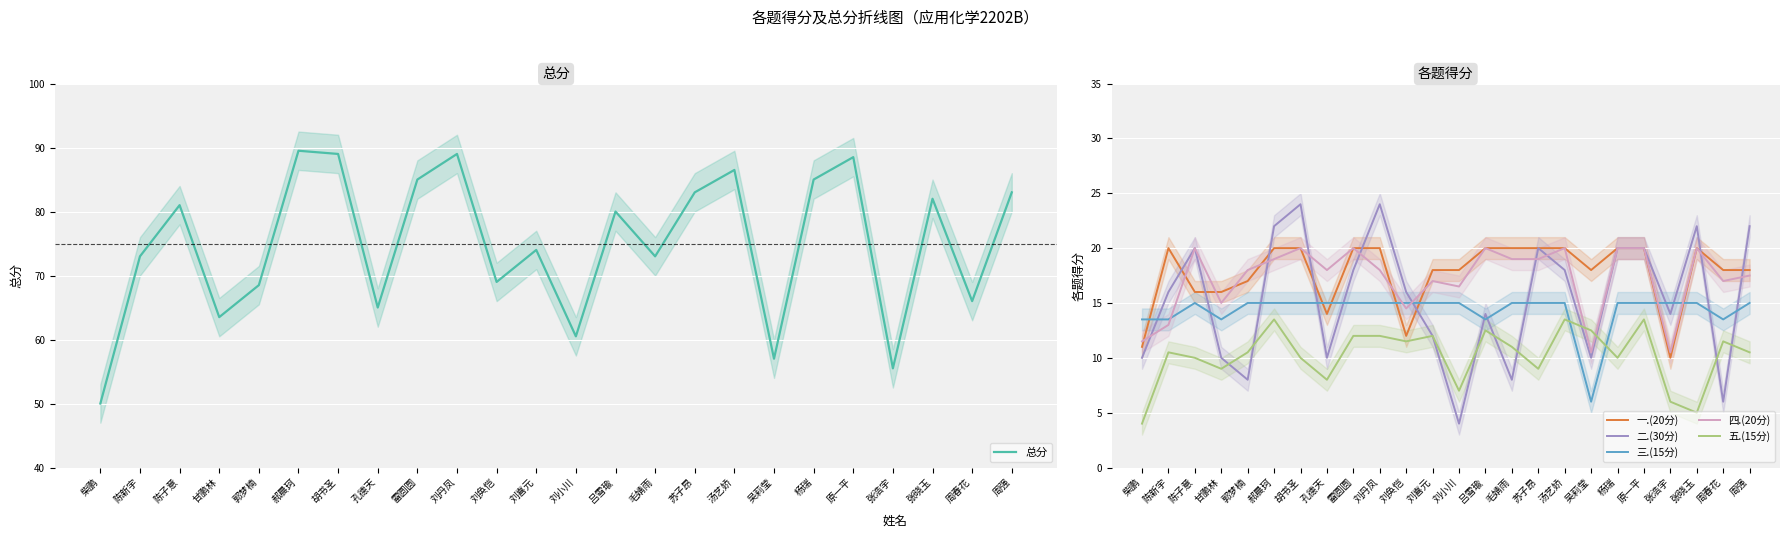

Reading left to right, transcribe all the data shown in this chart.

总分: 柴鹏=50.0	陈新宇=73.0	陈子意=81.0	甘鹏林=63.5	郭梦楠=68.5	郝晨珂=89.5	胡书圣=89.0	孔德天=65.0	雷圆圆=85.0	刘丹凤=89.0	刘奂恺=69.0	刘喜元=74.0	刘小川=60.5	吕雪瑜=80.0	毛婧雨=73.0	苏子昂=83.0	汤艺娇=86.5	吴莉莹=57.0	杨瑞=85.0	原一平=88.5	张浩宇=55.5	张晓玉=82.0	周春花=66.0	周强=83.0
一.(20分): 柴鹏=11.0	陈新宇=20.0	陈子意=16.0	甘鹏林=16.0	郭梦楠=17.0	郝晨珂=20.0	胡书圣=20.0	孔德天=14.0	雷圆圆=20.0	刘丹凤=20.0	刘奂恺=12.0	刘喜元=18.0	刘小川=18.0	吕雪瑜=20.0	毛婧雨=20.0	苏子昂=20.0	汤艺娇=20.0	吴莉莹=18.0	杨瑞=20.0	原一平=20.0	张浩宇=10.0	张晓玉=20.0	周春花=18.0	周强=18.0
二.(30分): 柴鹏=10.0	陈新宇=16.0	陈子意=20.0	甘鹏林=10.0	郭梦楠=8.0	郝晨珂=22.0	胡书圣=24.0	孔德天=10.0	雷圆圆=18.0	刘丹凤=24.0	刘奂恺=16.0	刘喜元=12.0	刘小川=4.0	吕雪瑜=14.0	毛婧雨=8.0	苏子昂=20.0	汤艺娇=18.0	吴莉莹=10.0	杨瑞=20.0	原一平=20.0	张浩宇=14.0	张晓玉=22.0	周春花=6.0	周强=22.0
三.(15分): 柴鹏=13.5	陈新宇=13.5	陈子意=15.0	甘鹏林=13.5	郭梦楠=15.0	郝晨珂=15.0	胡书圣=15.0	孔德天=15.0	雷圆圆=15.0	刘丹凤=15.0	刘奂恺=15.0	刘喜元=15.0	刘小川=15.0	吕雪瑜=13.5	毛婧雨=15.0	苏子昂=15.0	汤艺娇=15.0	吴莉莹=6.0	杨瑞=15.0	原一平=15.0	张浩宇=15.0	张晓玉=15.0	周春花=13.5	周强=15.0
四.(20分): 柴鹏=11.5	陈新宇=13.0	陈子意=20.0	甘鹏林=15.0	郭梦楠=18.0	郝晨珂=19.0	胡书圣=20.0	孔德天=18.0	雷圆圆=20.0	刘丹凤=18.0	刘奂恺=14.5	刘喜元=17.0	刘小川=16.5	吕雪瑜=20.0	毛婧雨=19.0	苏子昂=19.0	汤艺娇=20.0	吴莉莹=10.5	杨瑞=20.0	原一平=20.0	张浩宇=10.5	张晓玉=20.0	周春花=17.0	周强=17.5
五.(15分): 柴鹏=4.0	陈新宇=10.5	陈子意=10.0	甘鹏林=9.0	郭梦楠=10.5	郝晨珂=13.5	胡书圣=10.0	孔德天=8.0	雷圆圆=12.0	刘丹凤=12.0	刘奂恺=11.5	刘喜元=12.0	刘小川=7.0	吕雪瑜=12.5	毛婧雨=11.0	苏子昂=9.0	汤艺娇=13.5	吴莉莹=12.5	杨瑞=10.0	原一平=13.5	张浩宇=6.0	张晓玉=5.0	周春花=11.5	周强=10.5